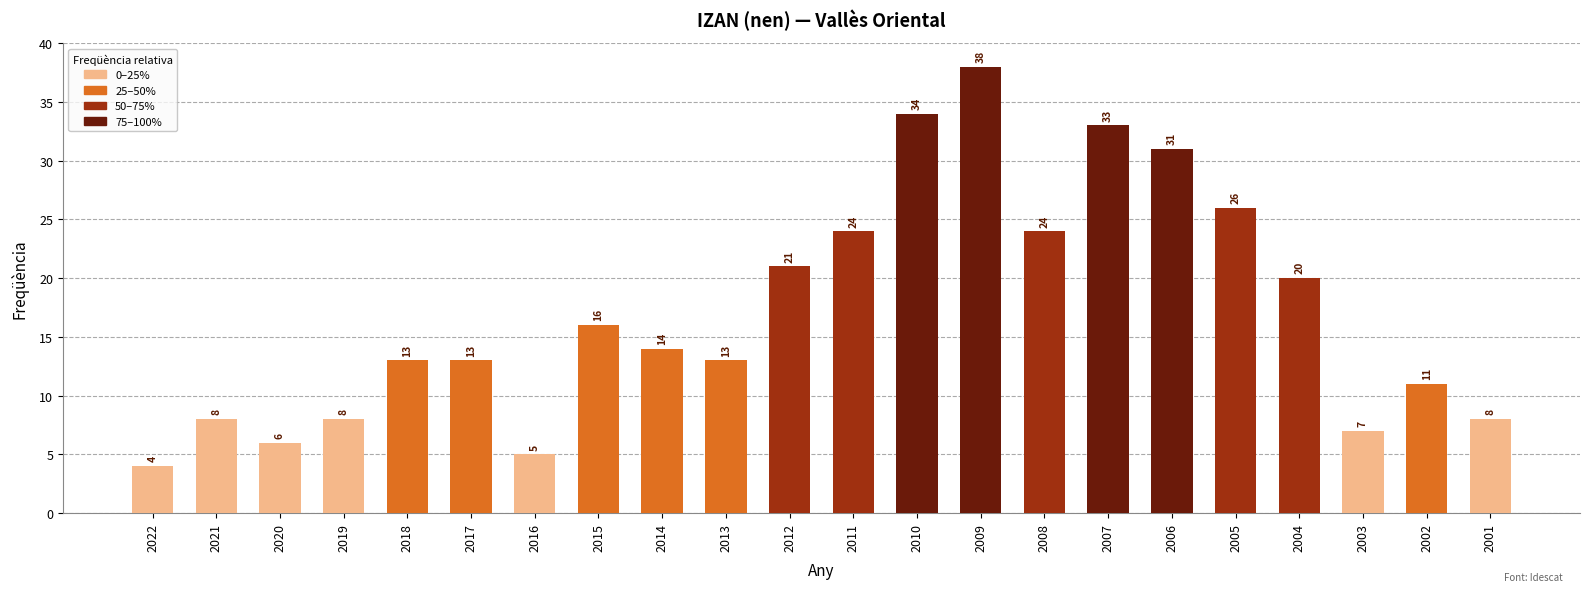

Does the chart contain any negative values?

No